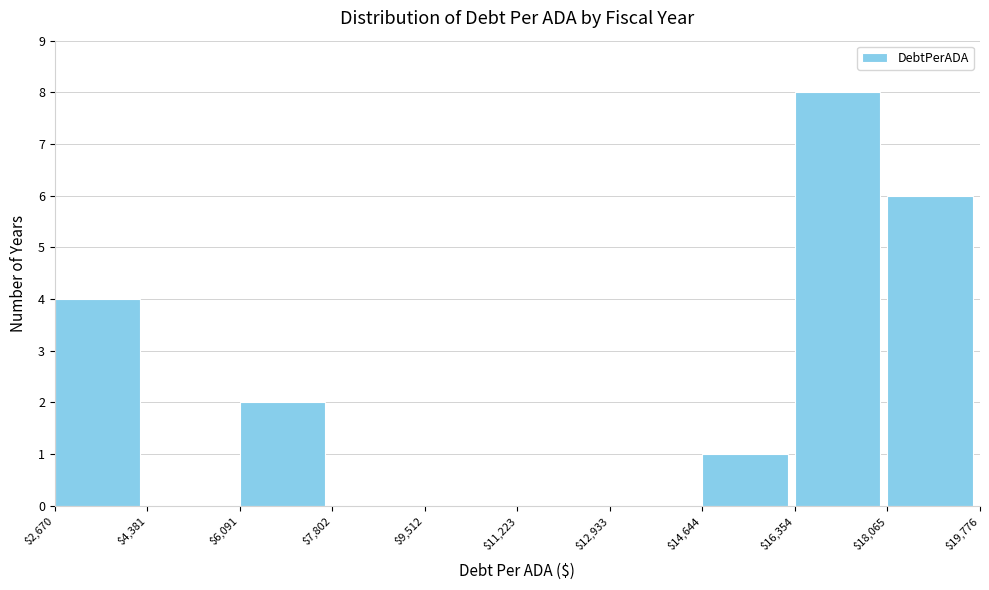

Reading left to right, transcribe this chart: for each bar, give the range it covers on the x-axis and its height. The values are not printed on the chart, so give them approximately, as read against the axis.

$2,670 to $4,381: 4
$4,381 to $6,091: 0
$6,091 to $7,802: 2
$7,802 to $9,512: 0
$9,512 to $11,223: 0
$11,223 to $12,933: 0
$12,933 to $14,644: 0
$14,644 to $16,354: 1
$16,354 to $18,065: 8
$18,065 to $19,776: 6